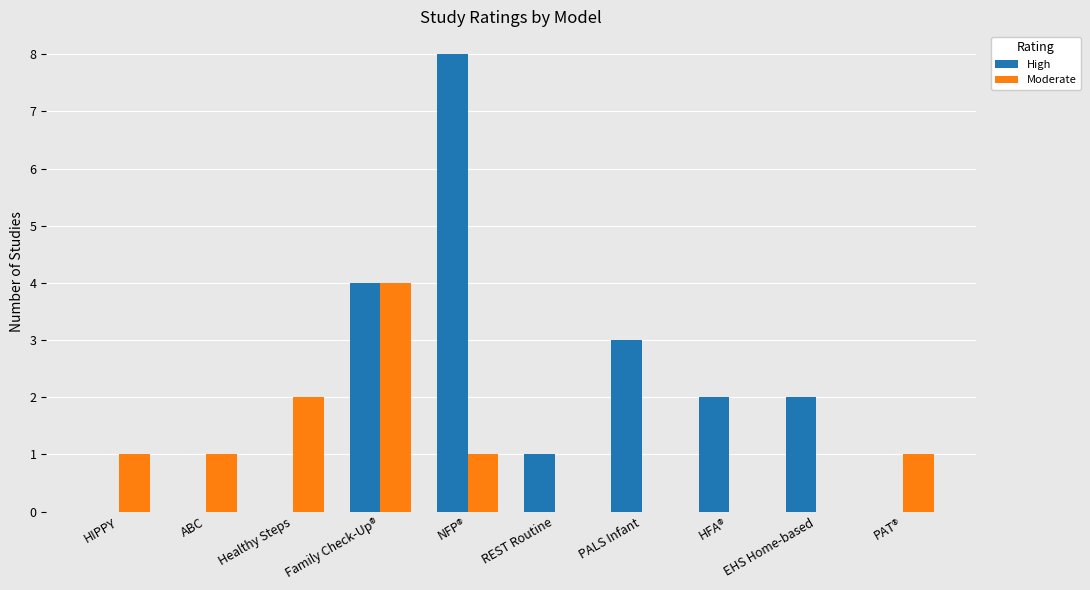

Where is Moderate nearest to the value 2?

Healthy Steps